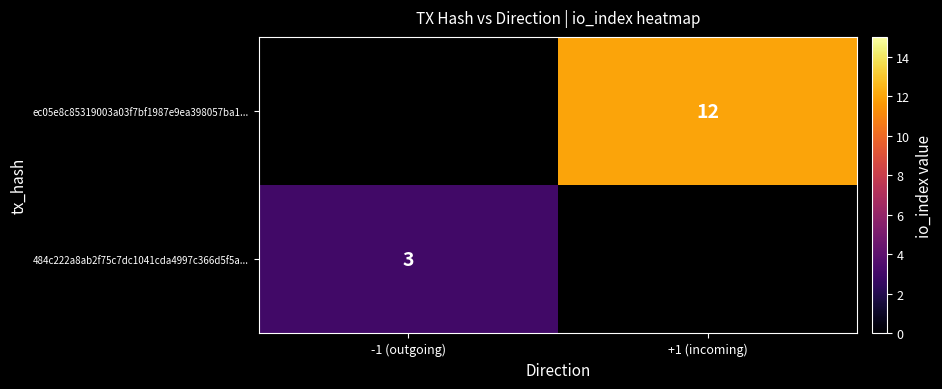

Is it true that 484c222a8ab2f75c7dc1041cda4997c366d5f5a... equals 4 at -1 (outgoing)?

False